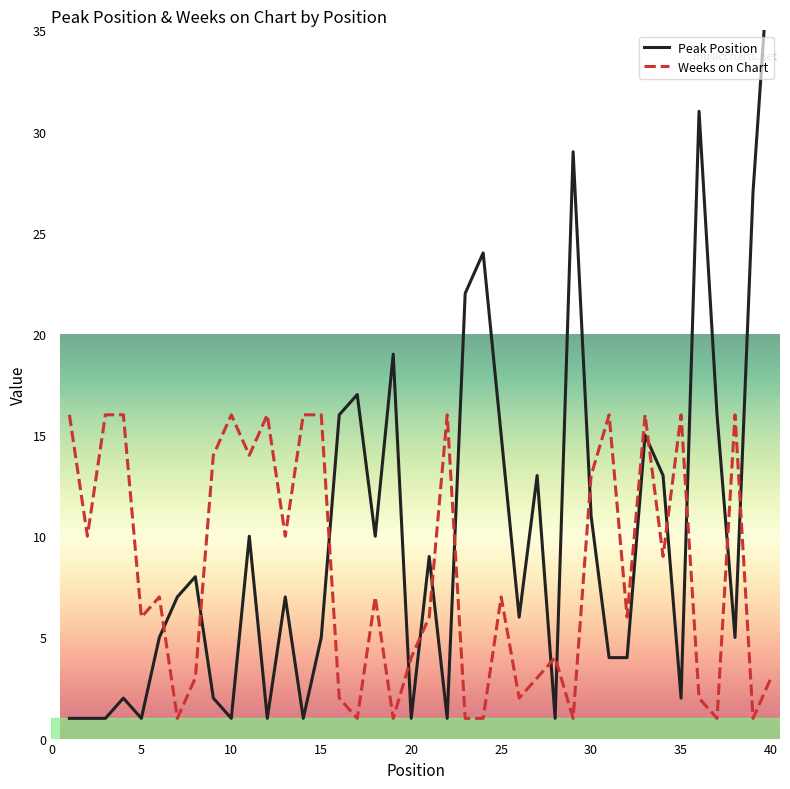

Between 1 and 38, which series saw the biggest shift?

Peak Position